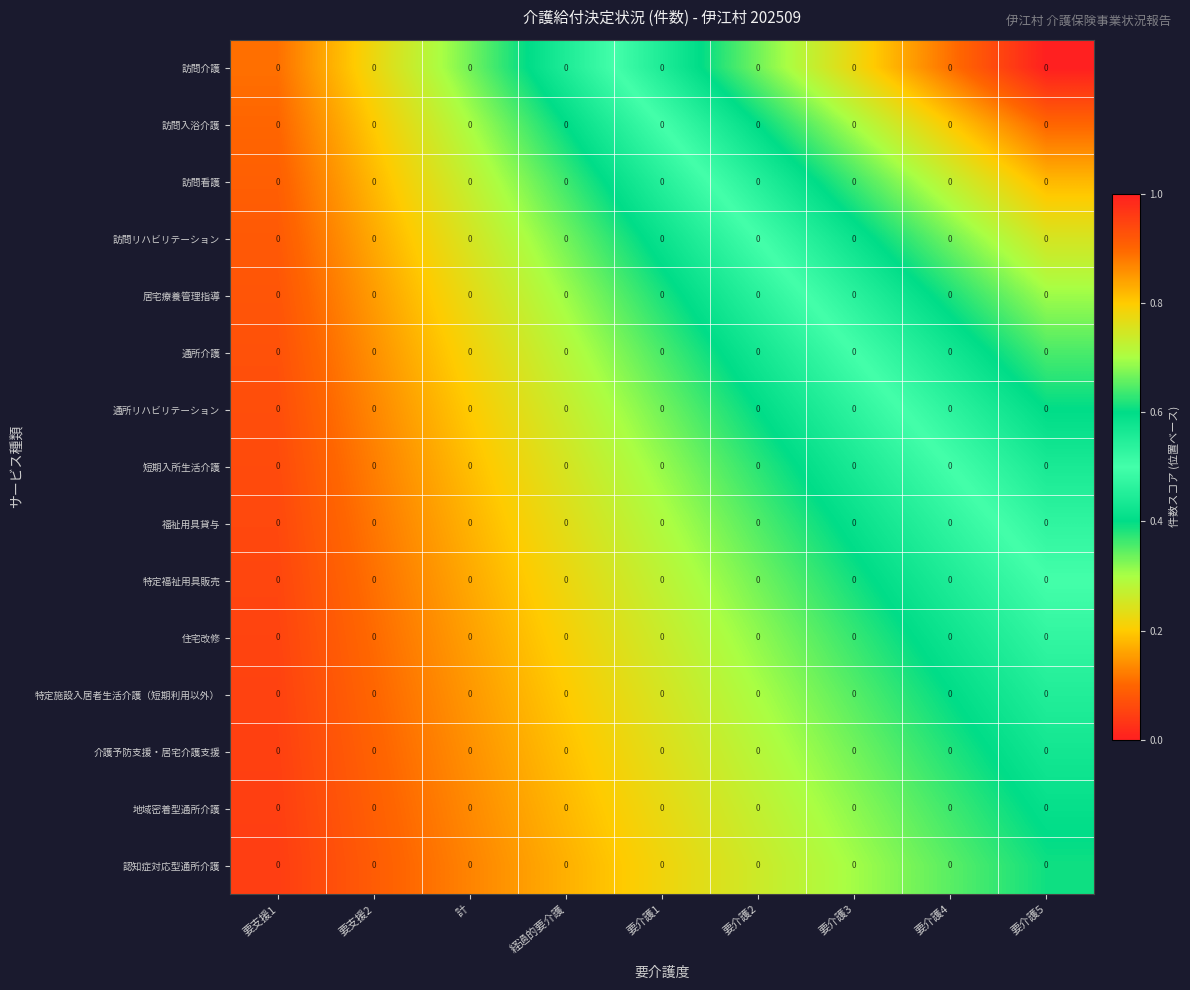

How many data points does each series have?

9